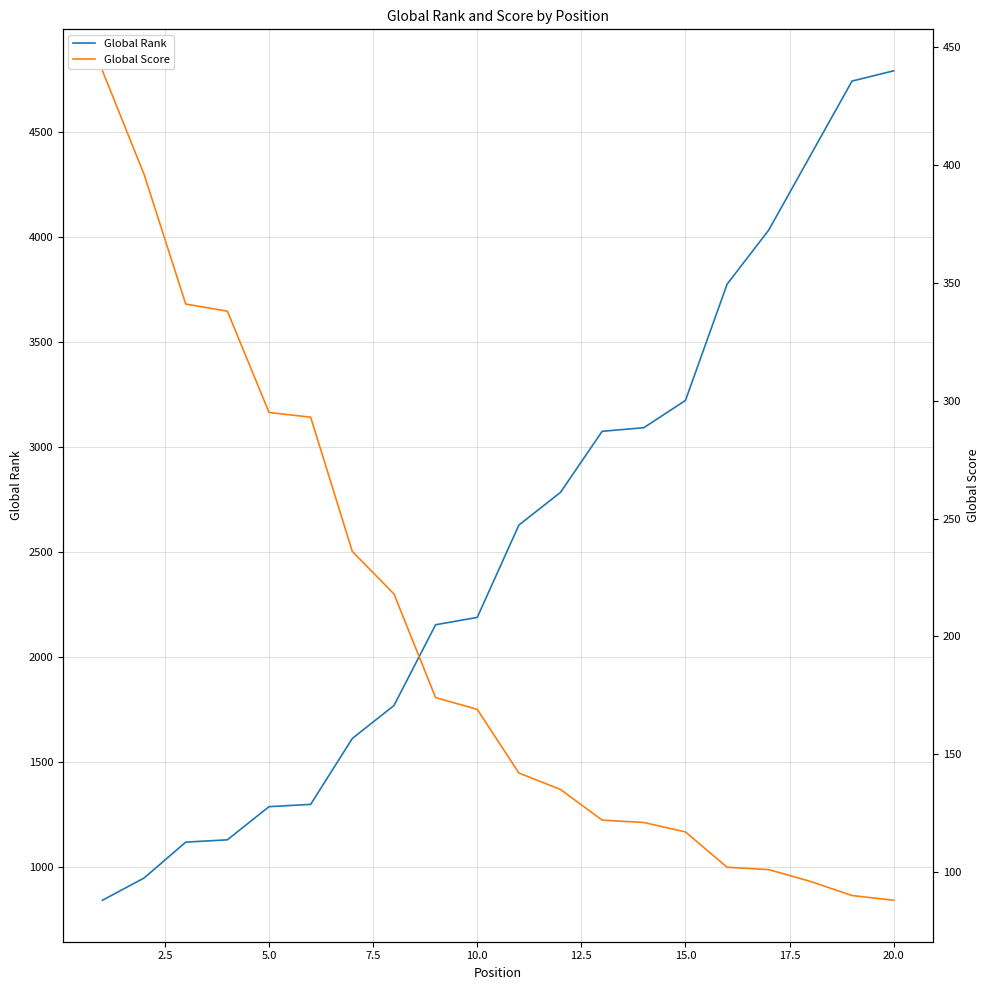

What is the minimum value for Global Rank?

841